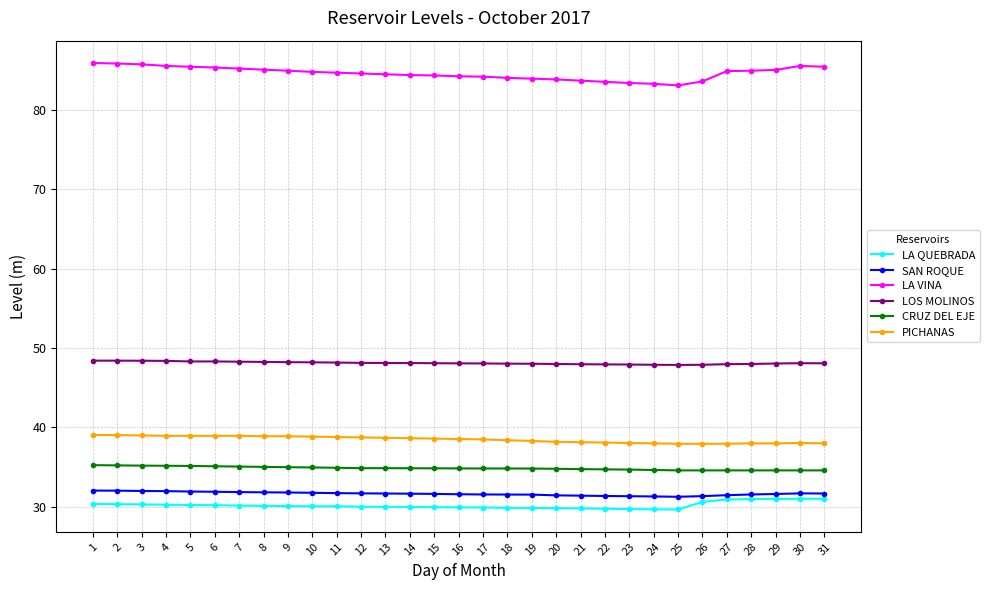

What is the maximum value for CRUZ DEL EJE?

35.3